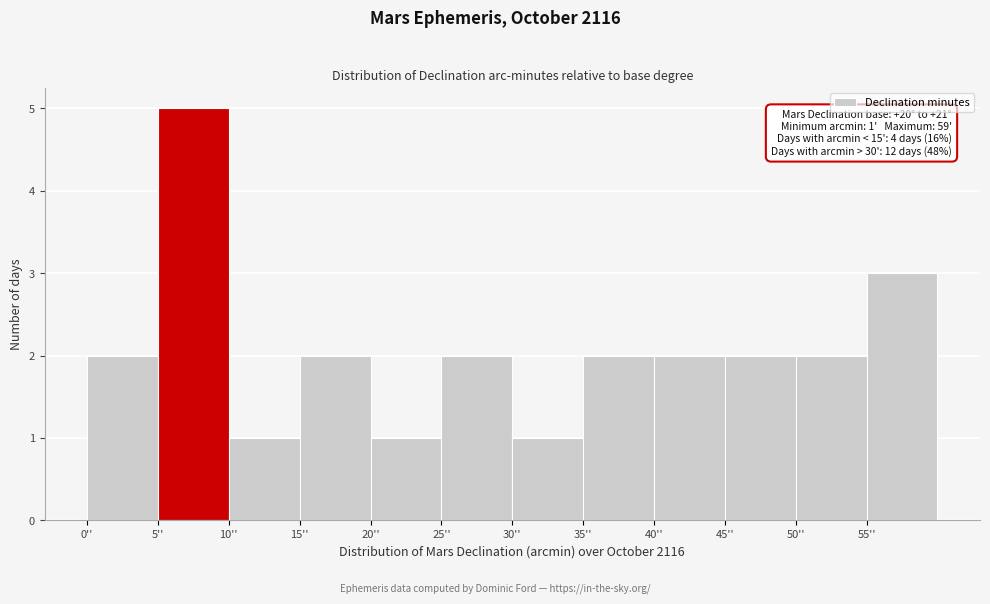

Over which range of the x-axis is the bar tallest?

5 to 10